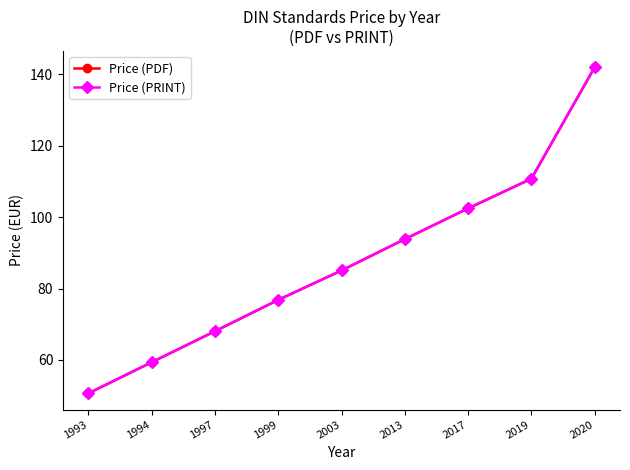

At 1994, list the series in order from largest to smallest.

Price (PDF), Price (PRINT)